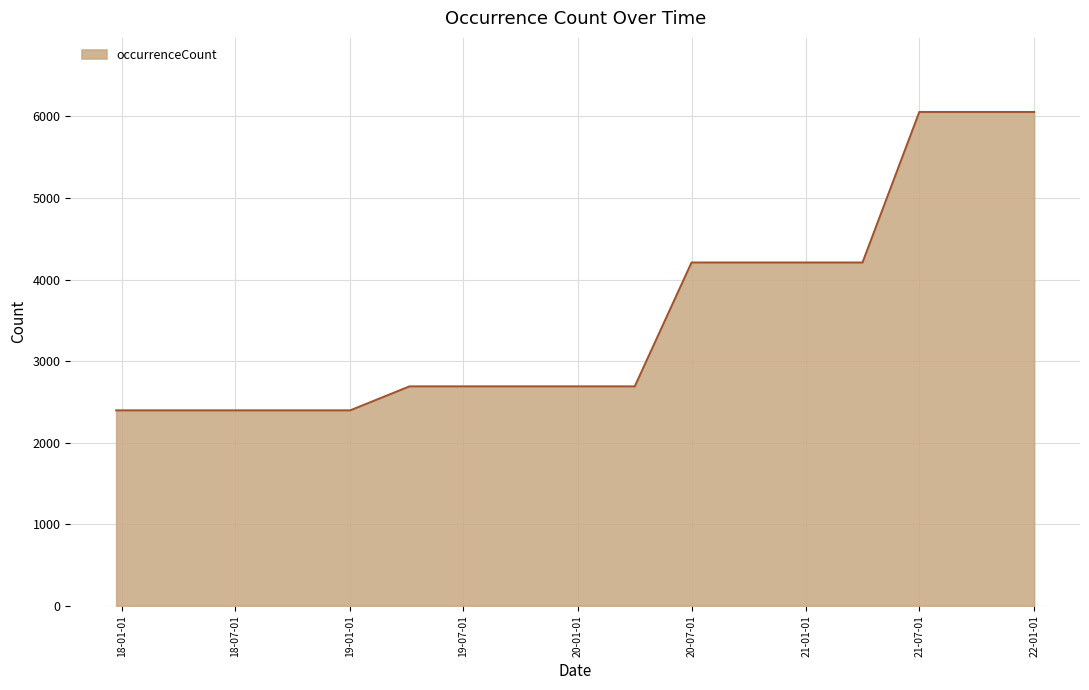

What is the difference between the maximum and minimum values?

3659